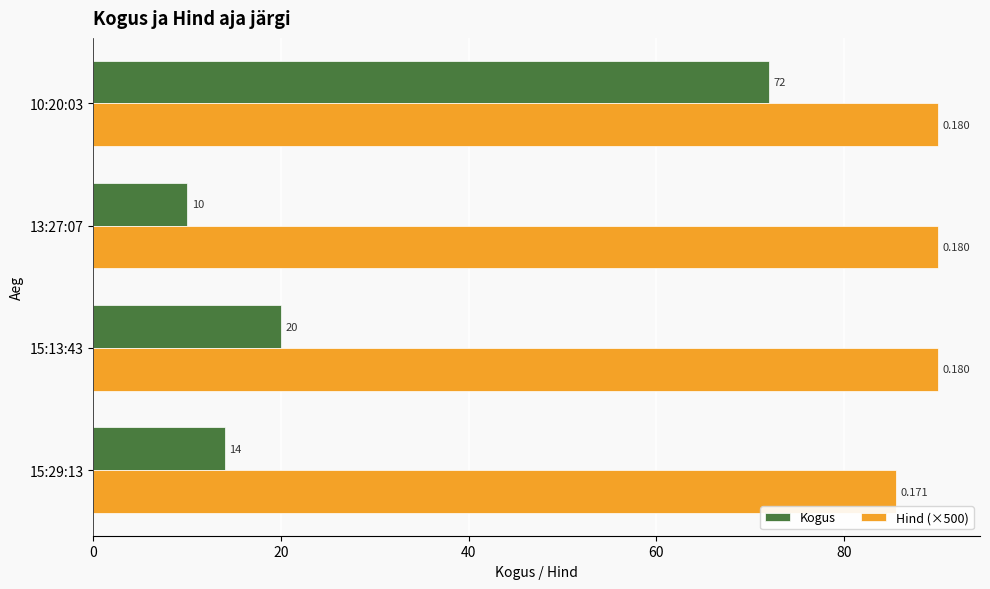

Which series has the widest spread of values?

Kogus